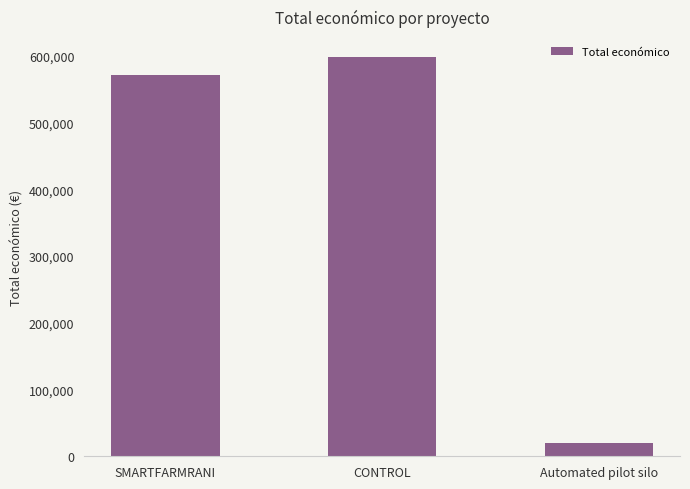

What is the maximum value shown in the chart?

598597